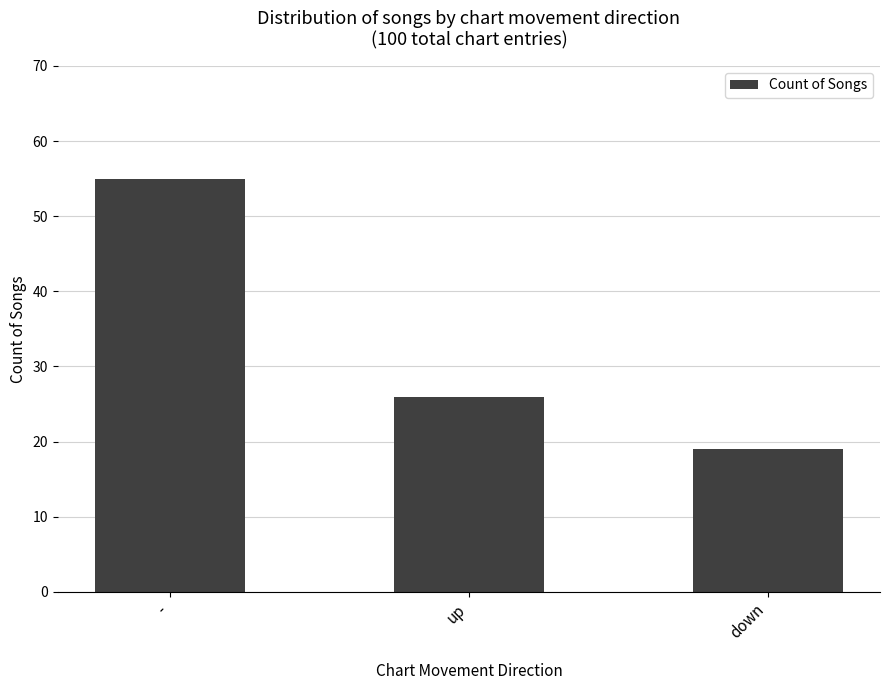

Is it true that the value at up is 26?

True